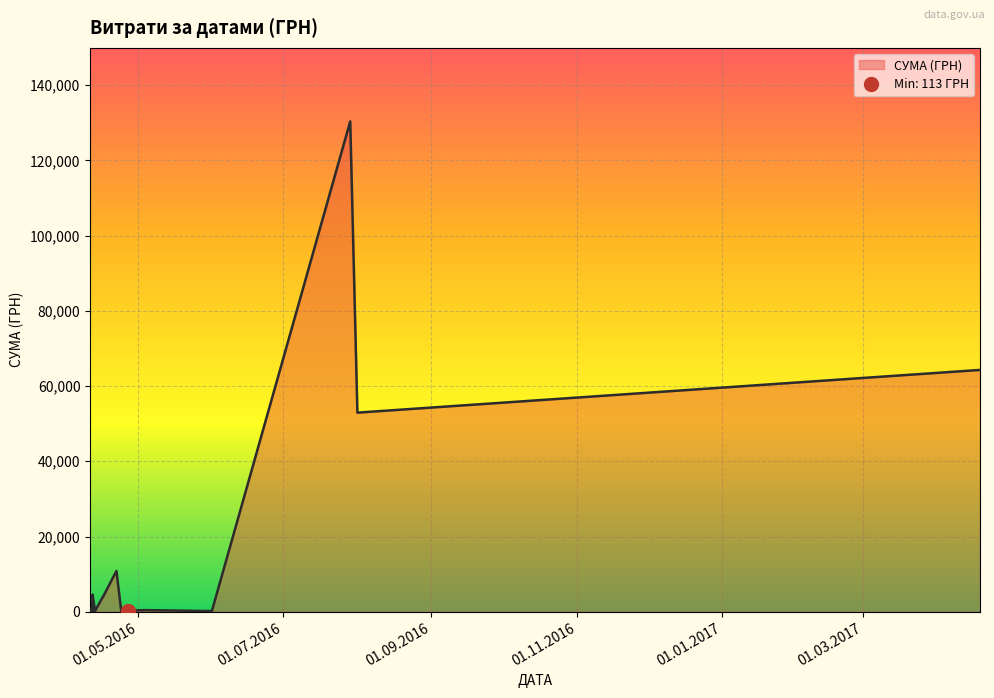

Count the number of values greater than 792.

9